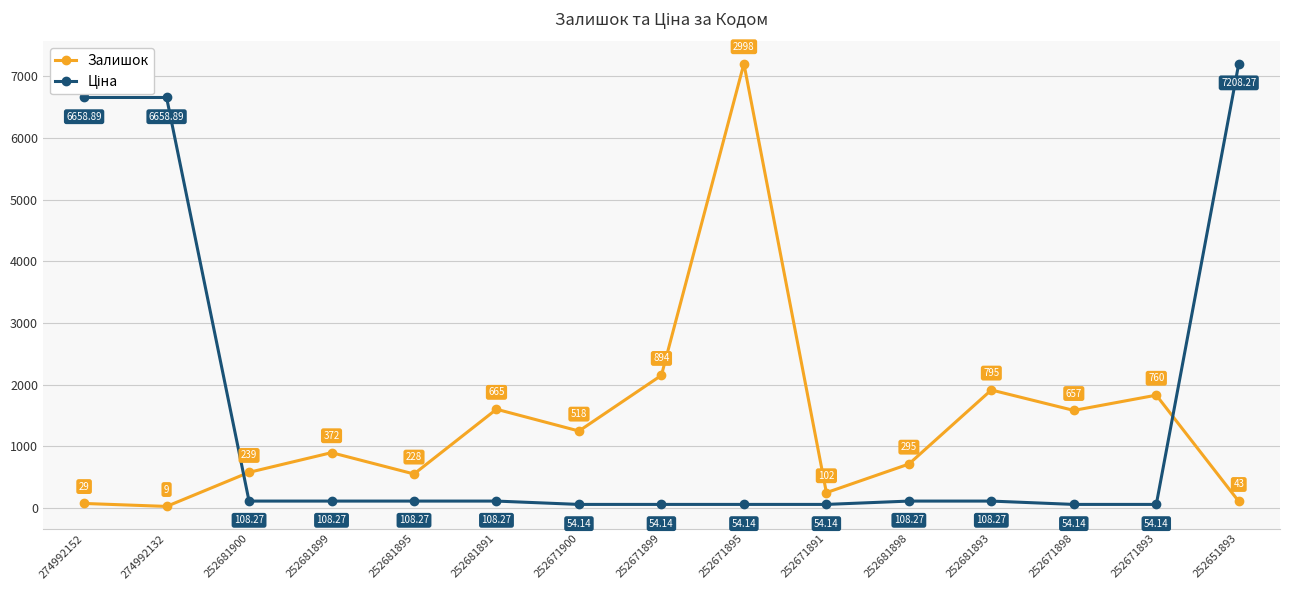

At how many categories does at least one series exceed 4150?

4